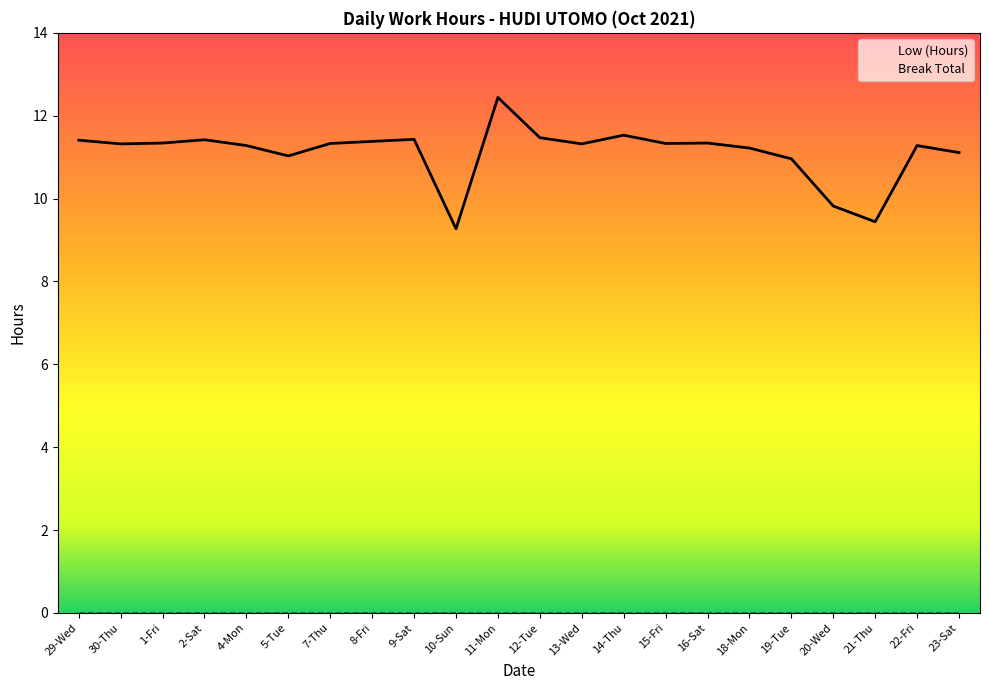

Rank the categories by value from lowest to highest.

10-Sun, 21-Thu, 20-Wed, 19-Tue, 5-Tue, 23-Sat, 18-Mon, 4-Mon, 22-Fri, 30-Thu, 13-Wed, 7-Thu, 15-Fri, 1-Fri, 16-Sat, 8-Fri, 29-Wed, 2-Sat, 9-Sat, 12-Tue, 14-Thu, 11-Mon